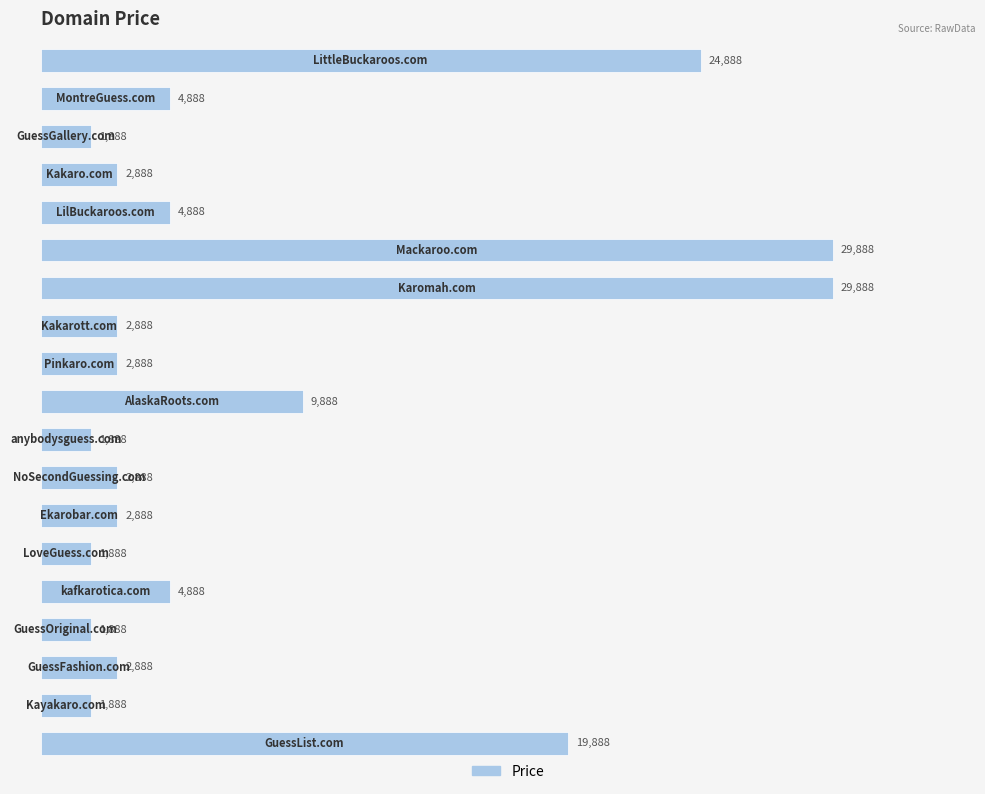

What is the smallest value displayed?

1888